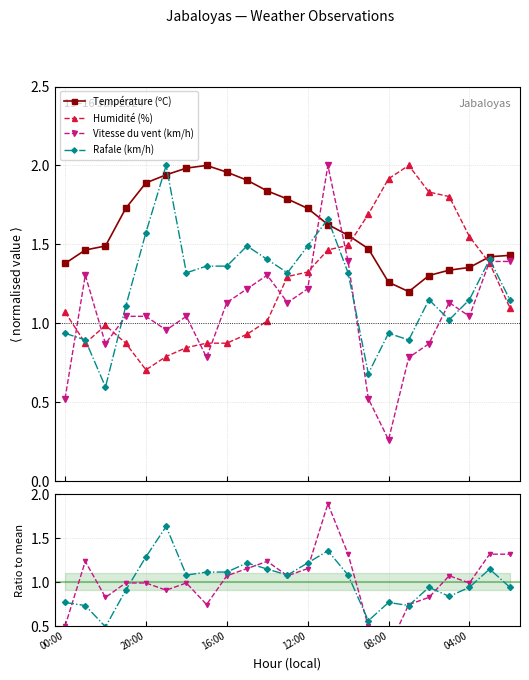

Is it true that Rafale (km/h) equals 1.7 at 16:00?

False